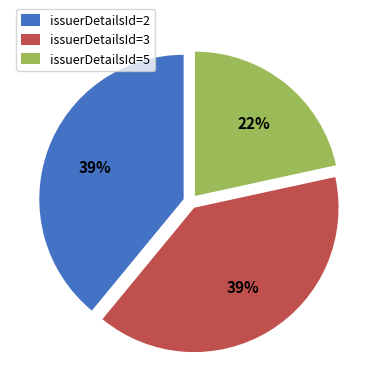

Which slice is the smallest?

issuerDetailsId=5